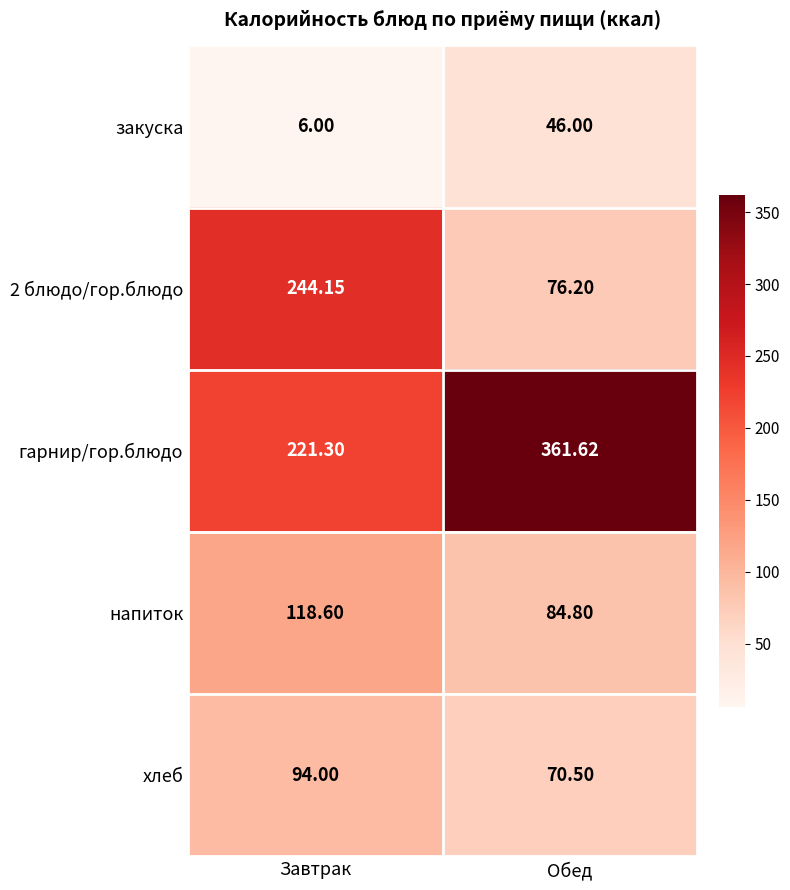

At how many categories does at least one series exceed 145?

2